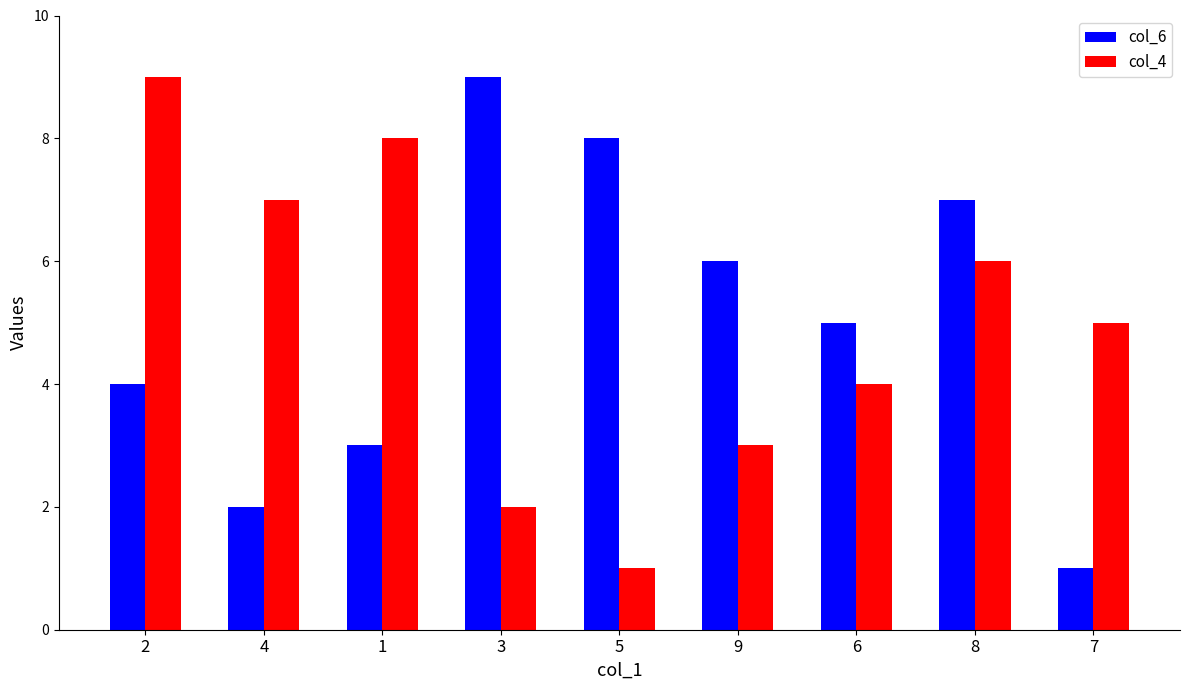

What is the difference between the maximum and minimum values in the col_6 series?

8